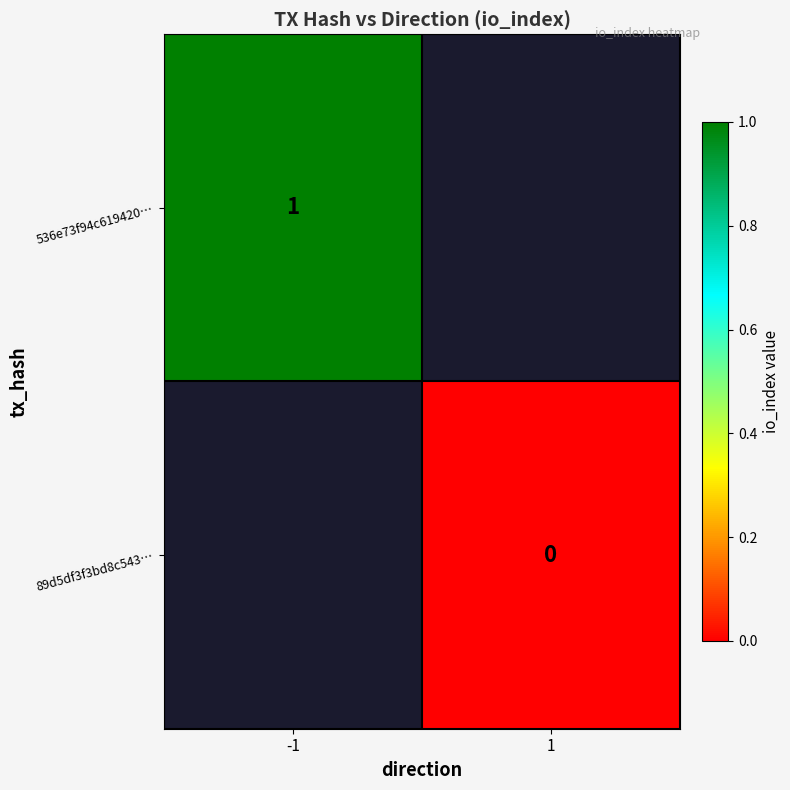

True or false: 536e73f94c619420… has a value of 1 at -1.

True